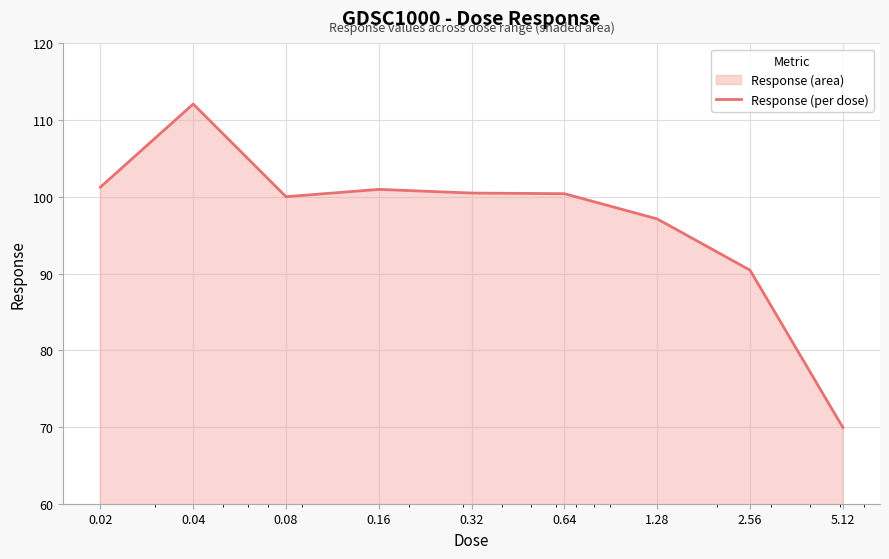

Which has a higher value, 0.32 or 0.16?

0.16